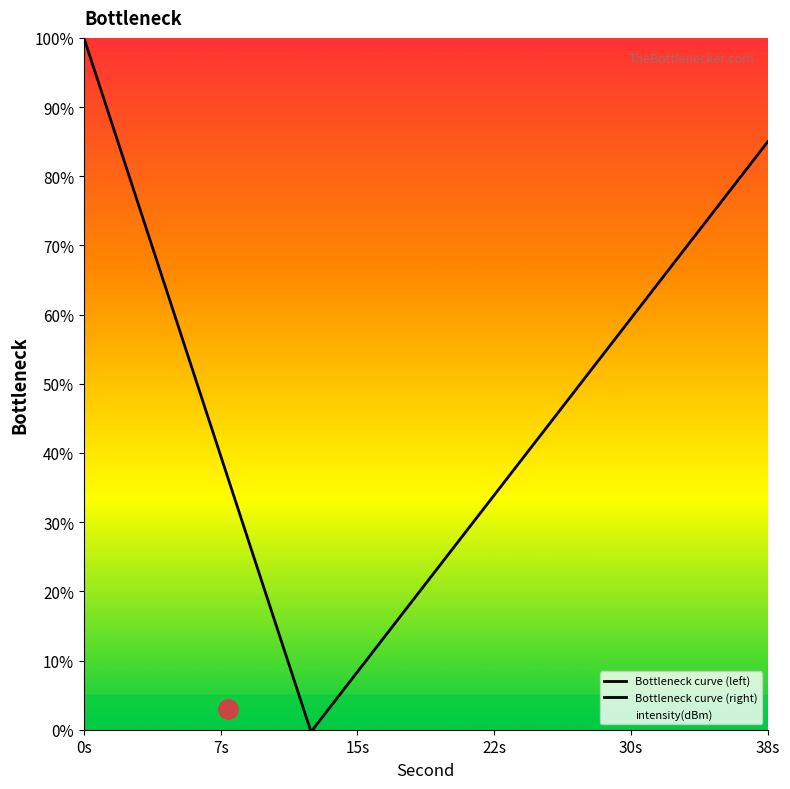

Does the chart display data point markers on the line(s)?

No